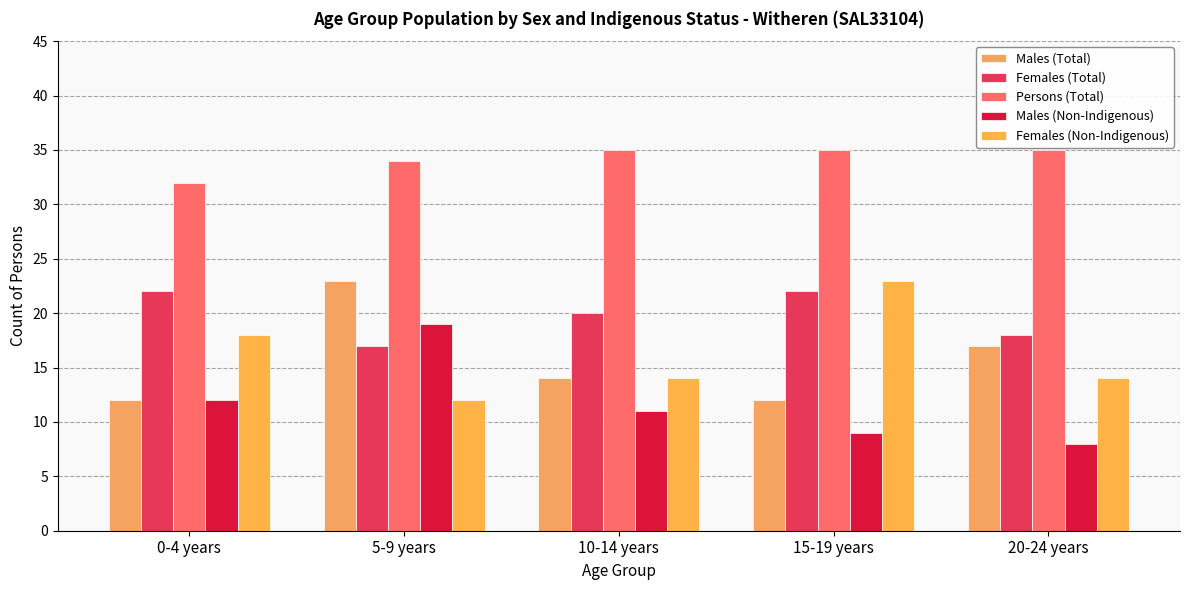

What is the total value across all series at 15-19 years?

101